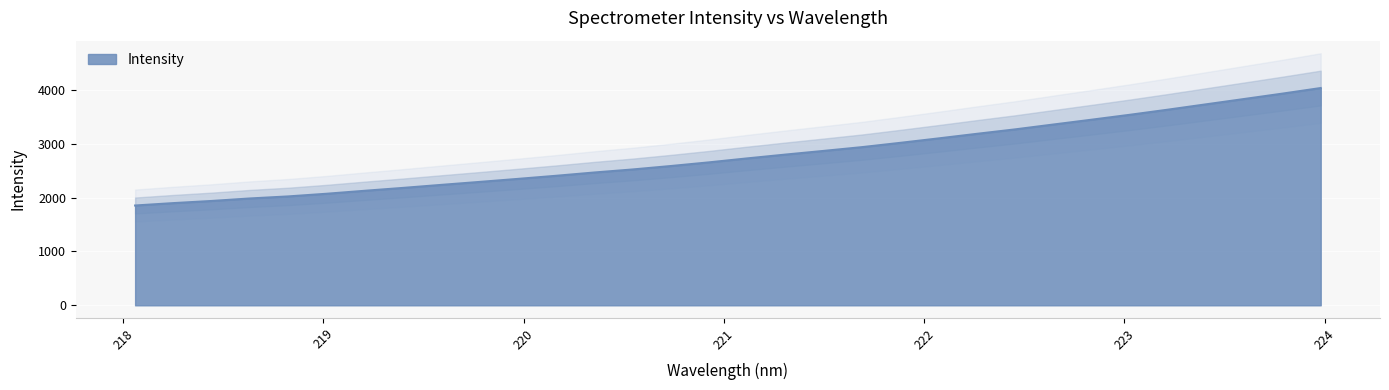

Reading right to left, extract all data points from this chart.

223.9802=4031.6	223.7895=3928.0	223.5987=3828.2	223.408=3729.2	223.2172=3630.0	223.0264=3534.6	222.8355=3443.5	222.6447=3354.2	222.4538=3264.1	222.263=3181.7	222.0721=3096.9	221.8812=3014.6	221.6902=2935.1	221.4993=2865.2	221.3083=2797.0	221.1174=2726.4	220.9264=2652.6	220.7354=2584.4	220.5444=2520.6	220.3533=2464.4	220.1623=2403.1	219.9712=2345.5	219.7801=2289.4	219.589=2234.5	219.3979=2178.4	219.2067=2125.0	219.0156=2069.7	218.8244=2020.4	218.6332=1982.5	218.442=1936.0	218.2508=1896.2	218.0596=1851.7